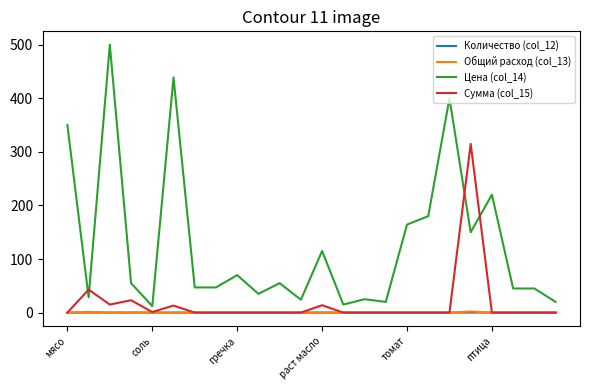

What is the maximum value shown in the chart?

500.0